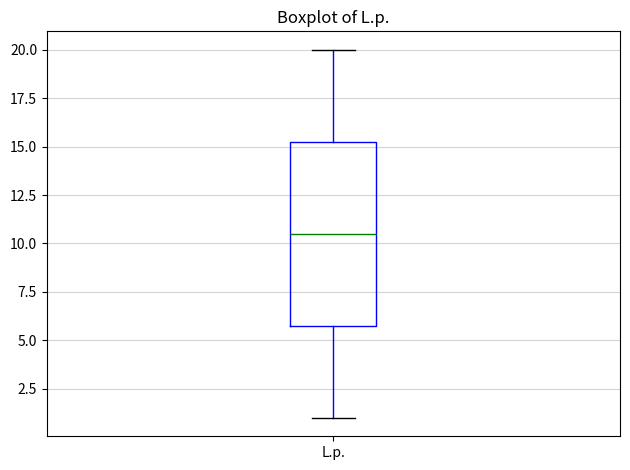

Transcribe this box plot: give where the median line is, the range the box spans, and where the two whiskers end, as read against the y-axis. The values are not printed on the chart, so give them approximately, as read against the axis.

median 10.5, box 6.0 to 15.5, whiskers 1.0 to 20.0